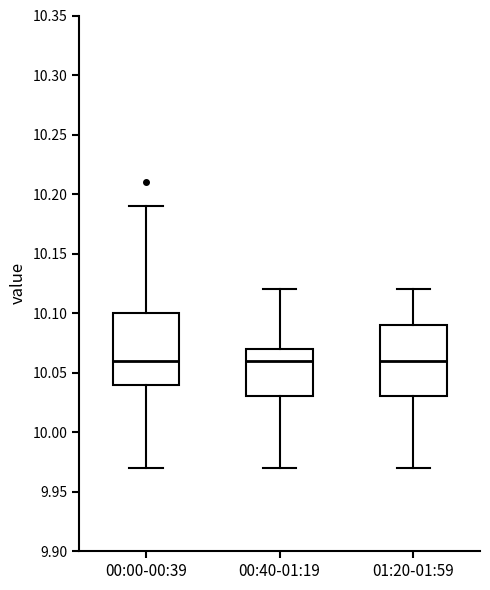

Reading left to right, read every box against the y-axis: the position of its median line, the range the box covers, and the ends of its whiskers. The values are not printed on the chart, so give them approximately, as read against the axis.

00:00-00:39: median 10.06, box 10.04 to 10.10, whiskers 9.97 to 10.19
00:40-01:19: median 10.06, box 10.03 to 10.07, whiskers 9.97 to 10.12
01:20-01:59: median 10.06, box 10.03 to 10.09, whiskers 9.97 to 10.12